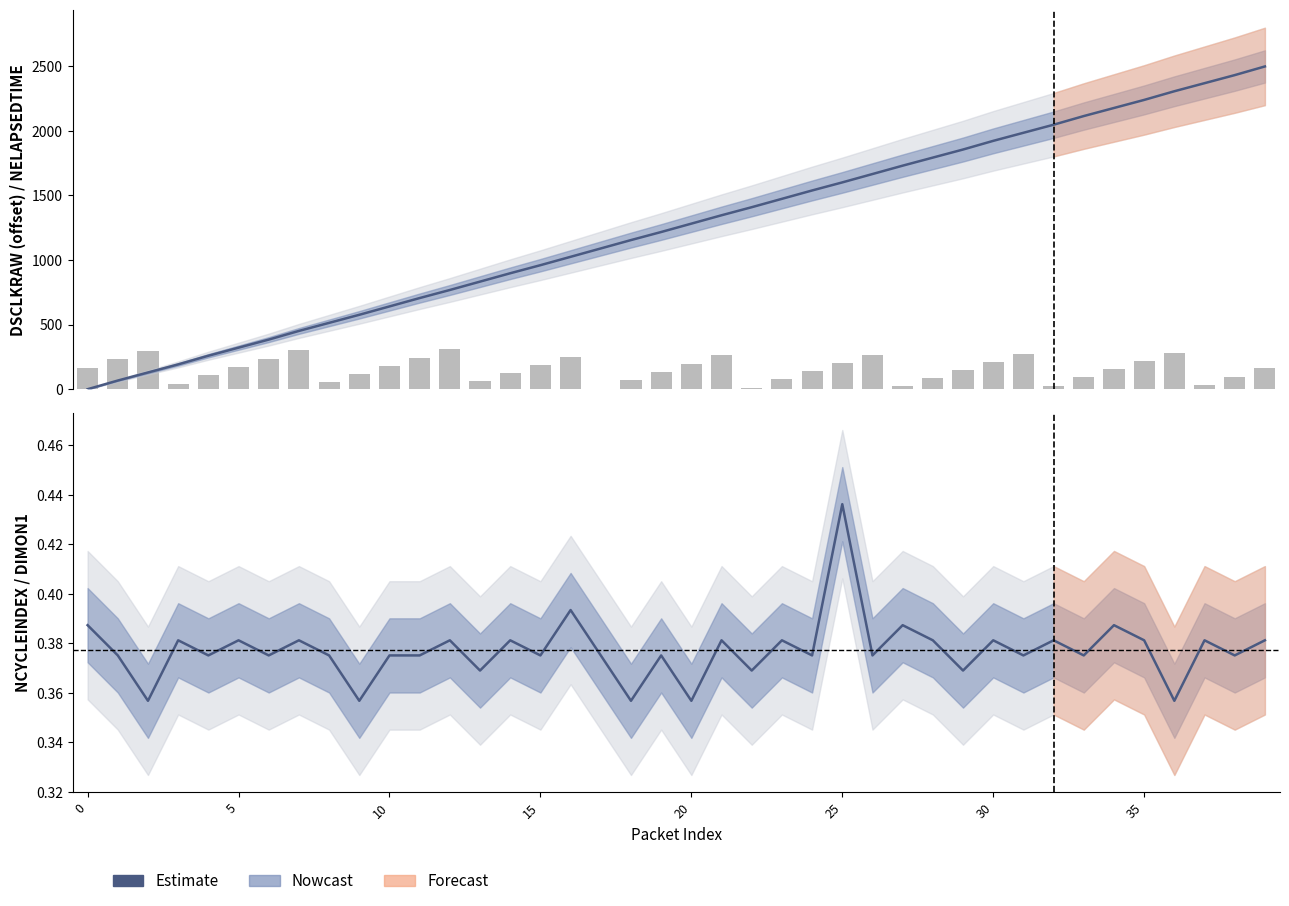

What is the difference between the maximum and minimum values in the Estimate series?

0.1